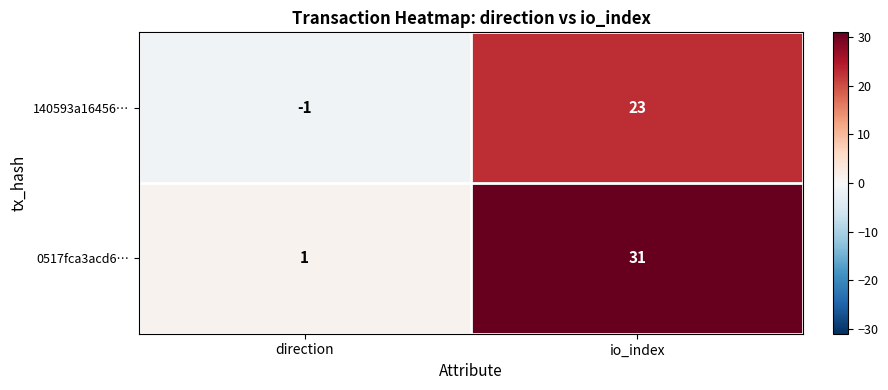

What is the sum of all 0517fca3acd6… values?

32